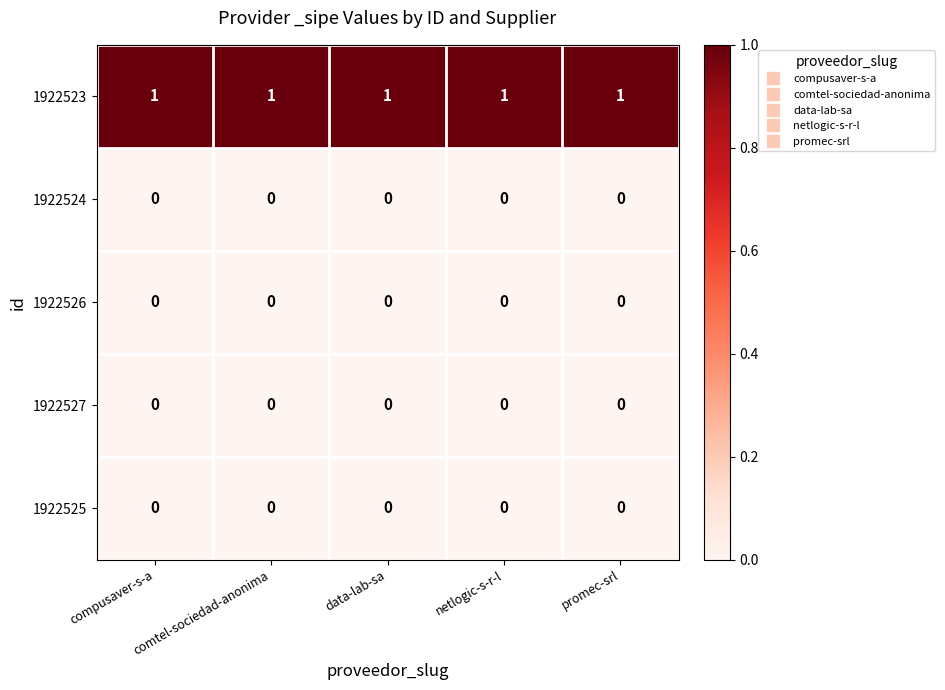

Count the number of categories in the chart.

5